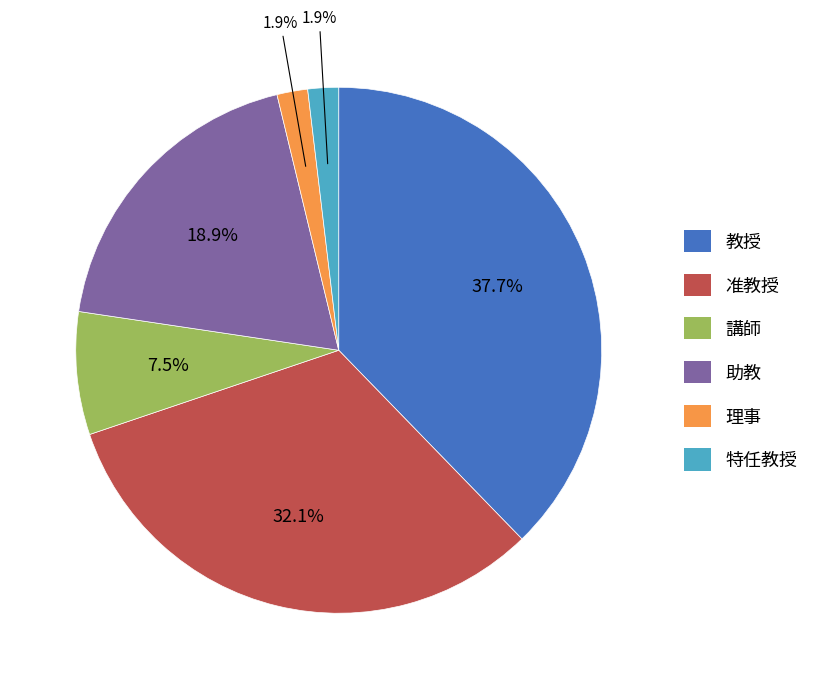

Which has a higher value, 教授 or 特任教授?

教授